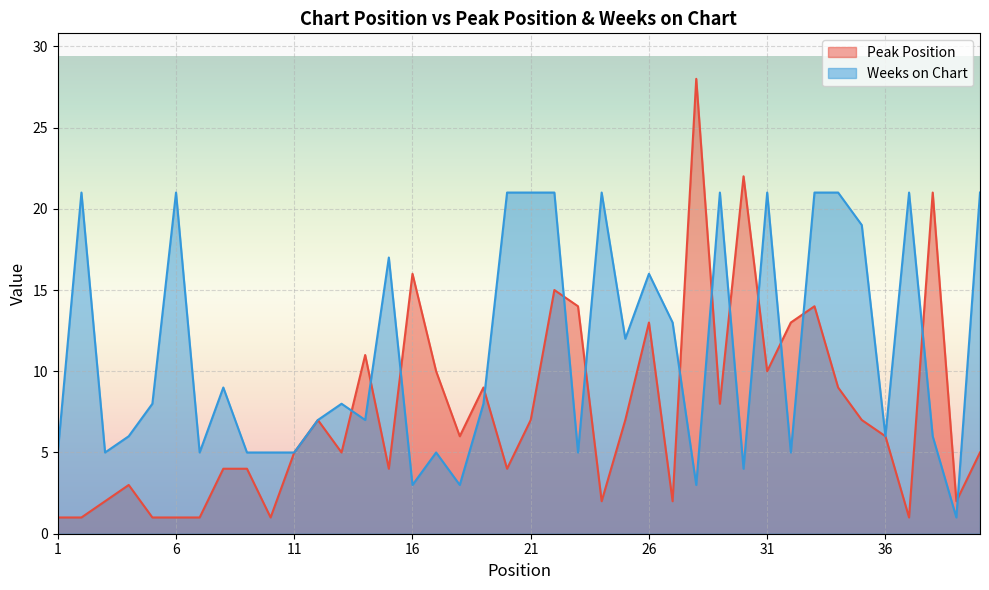

Where do Weeks on Chart and Peak Position first cross each other?

13 and 14